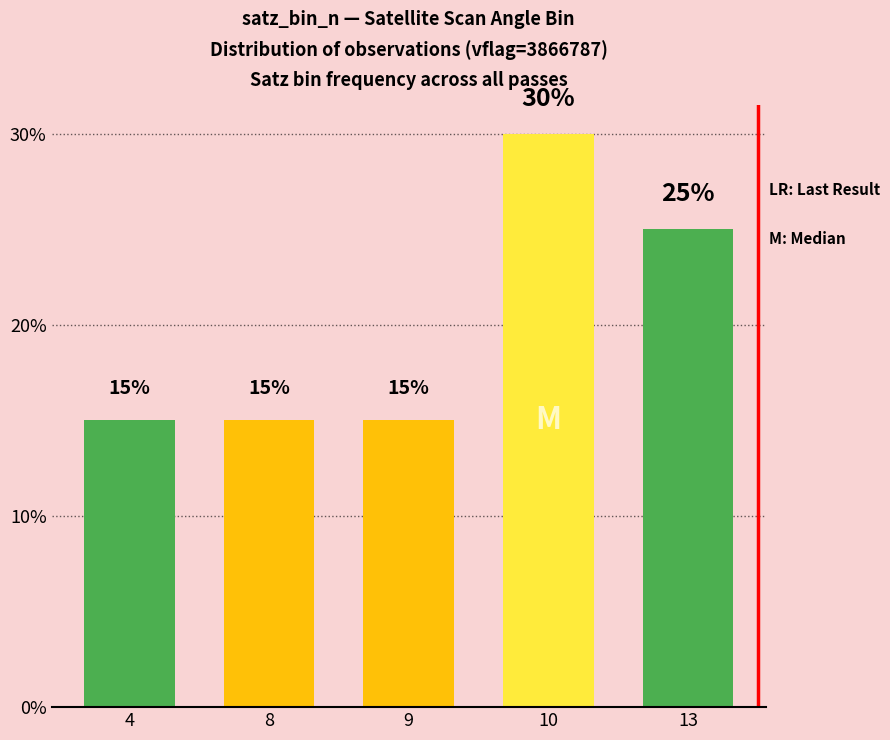

The chart shows a value of 30 at 10. True or false?

True